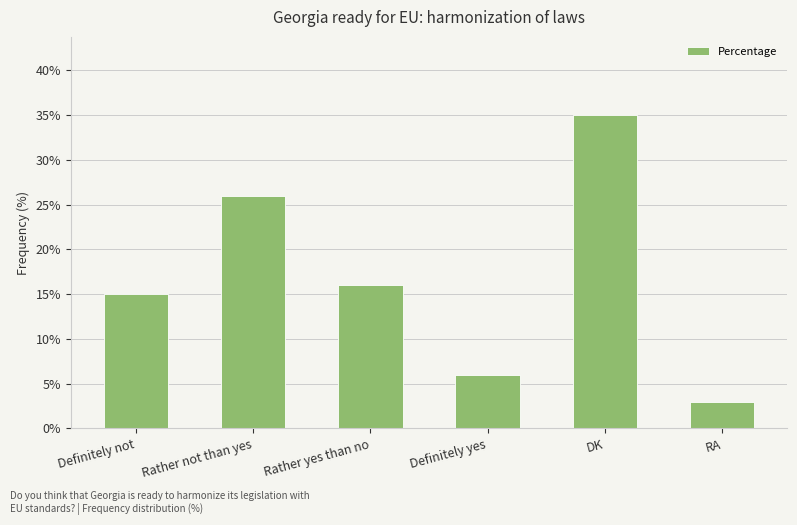

Read the value at Rather not than yes.

26